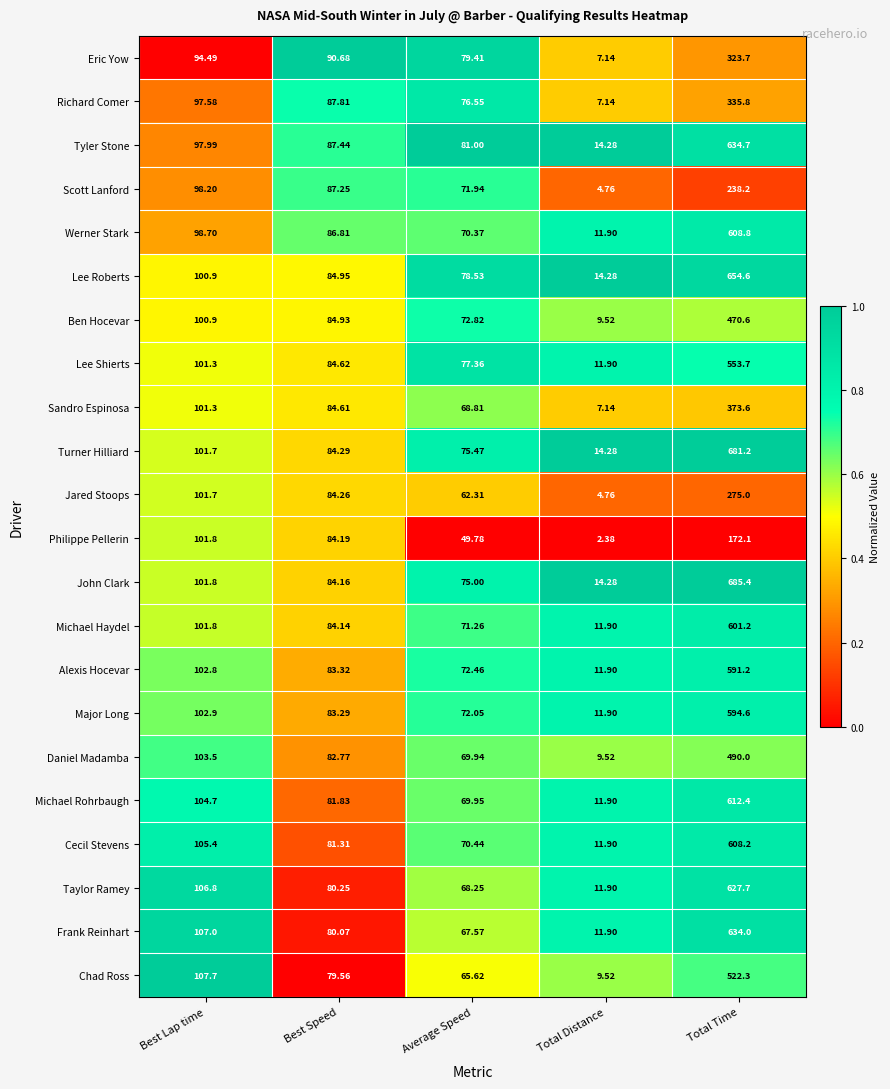

Which series changed the most between Best Lap time and Total Distance?

Philippe Pellerin